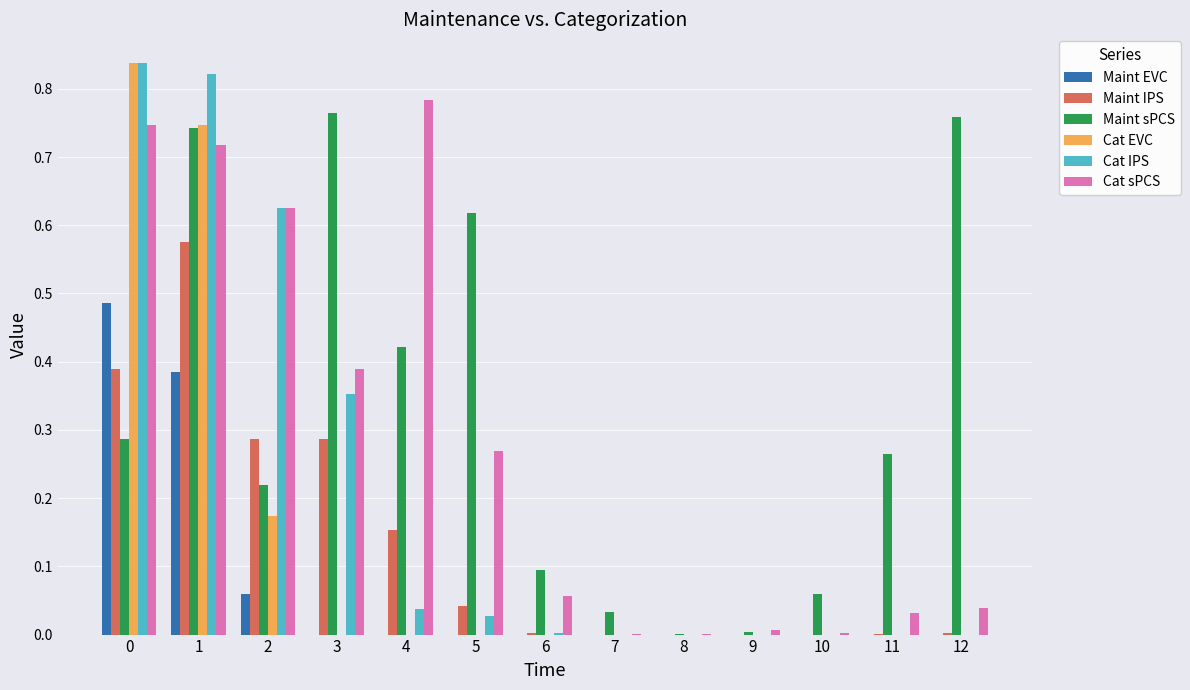

How many data points does each series have?

13